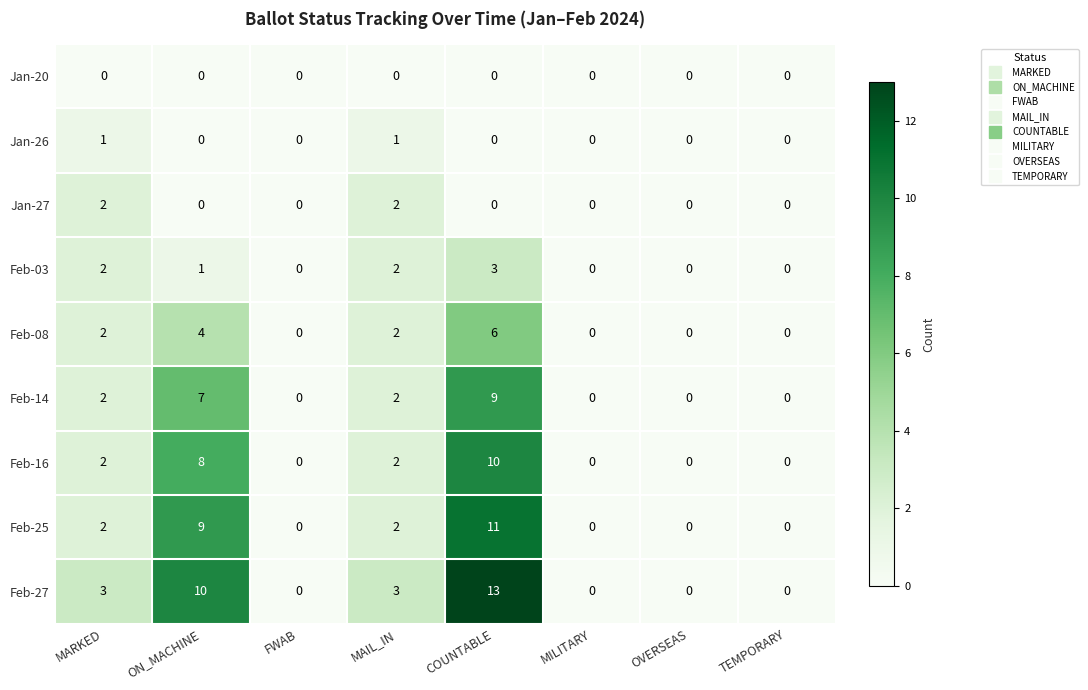

At which category does the chart reach its peak across all series?

COUNTABLE